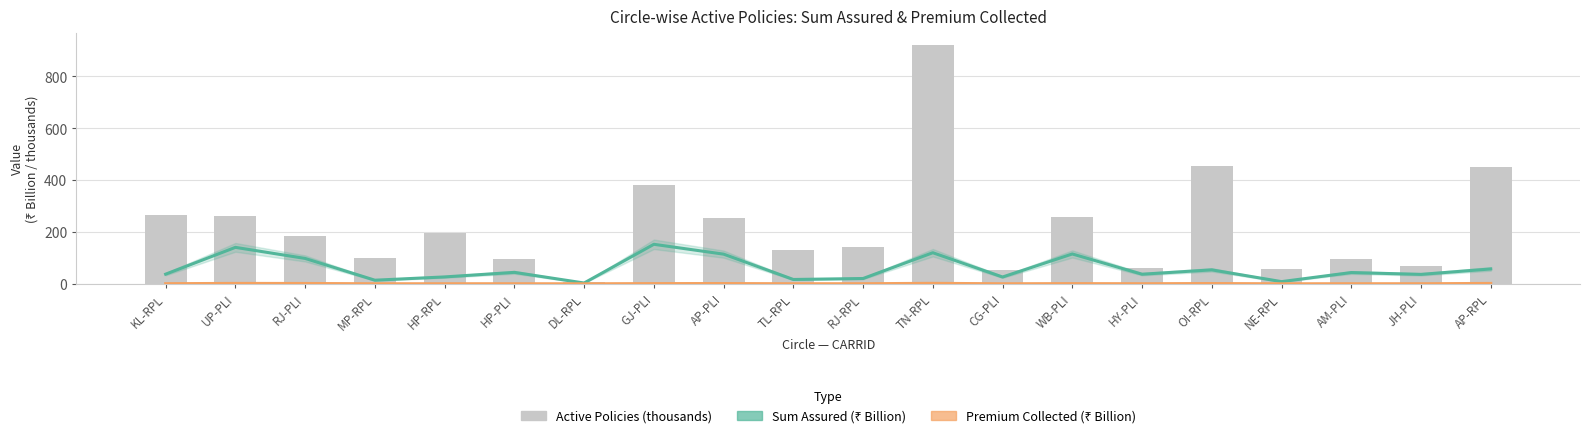

How many distinct data groups are displayed?

3